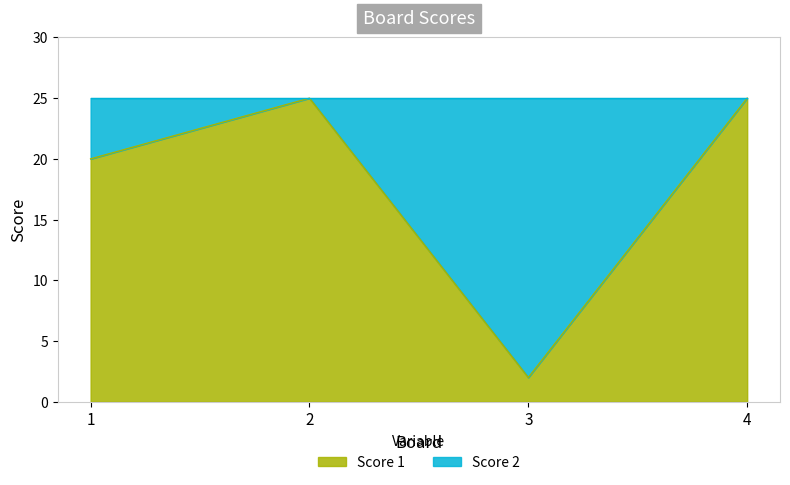

How many values are between 20 and 25?

3